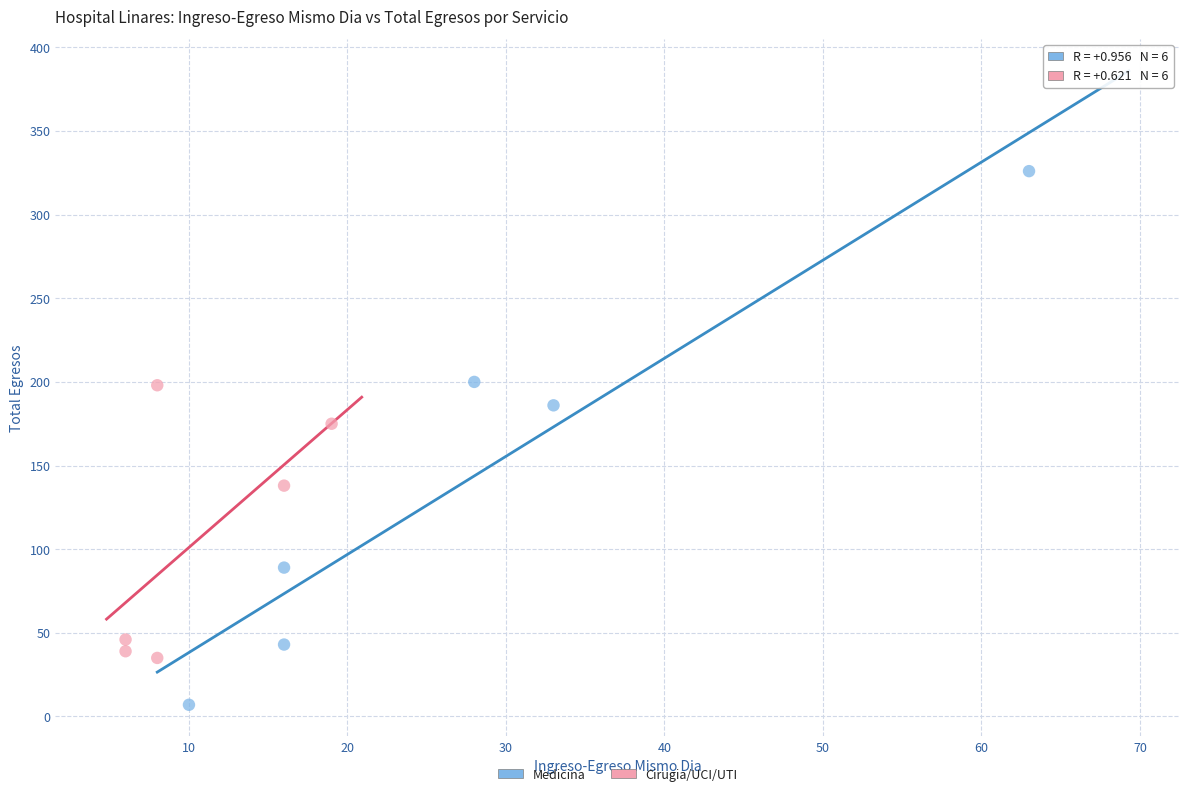

Which series reaches the maximum Y coordinate?

Medicina